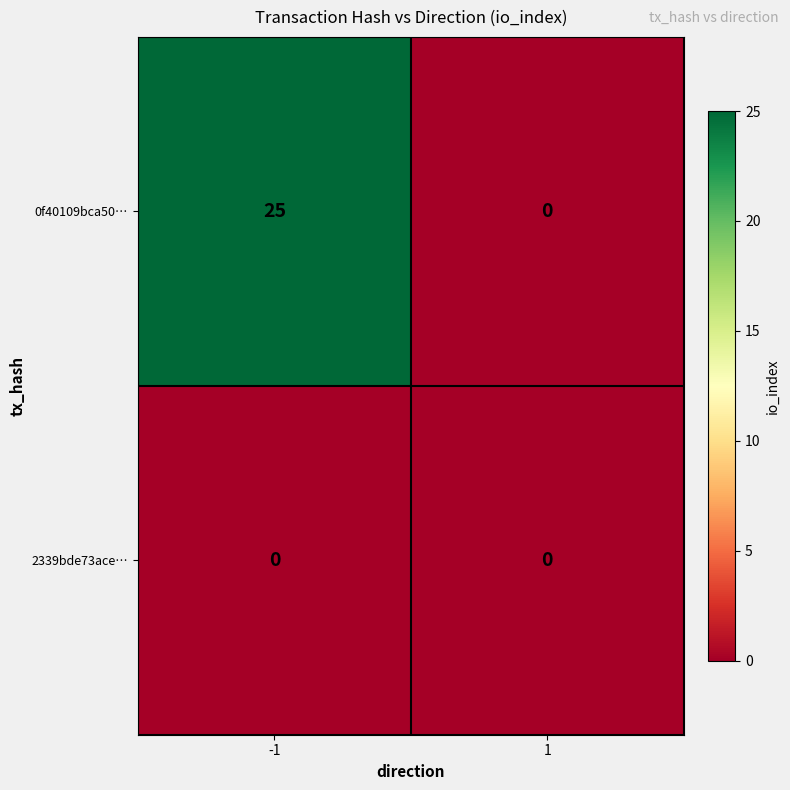

The value of 2339bde73ace… at -1 is 0. True or false?

True